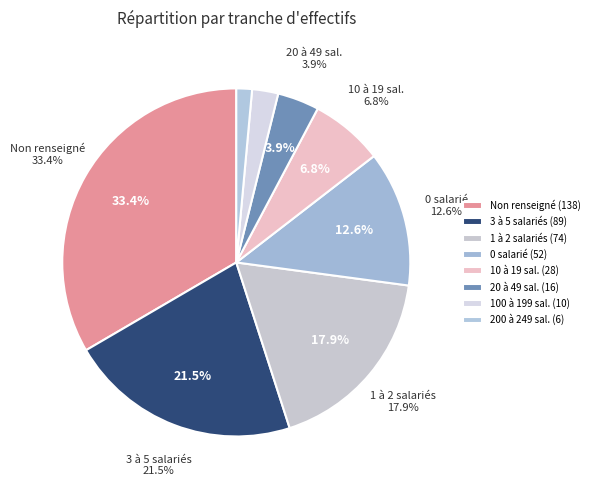

Between 02 and NN, which is larger?

NN